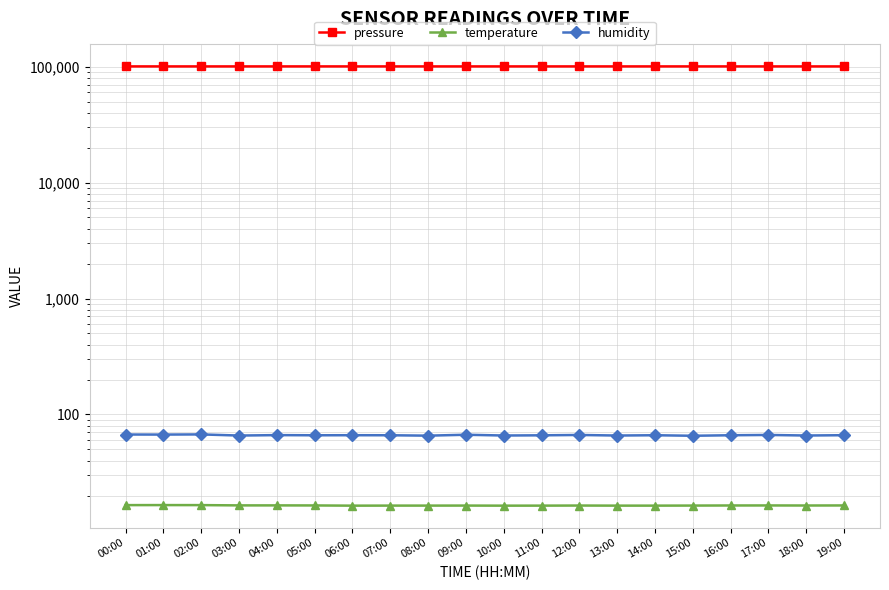

Which series has the widest spread of values?

pressure